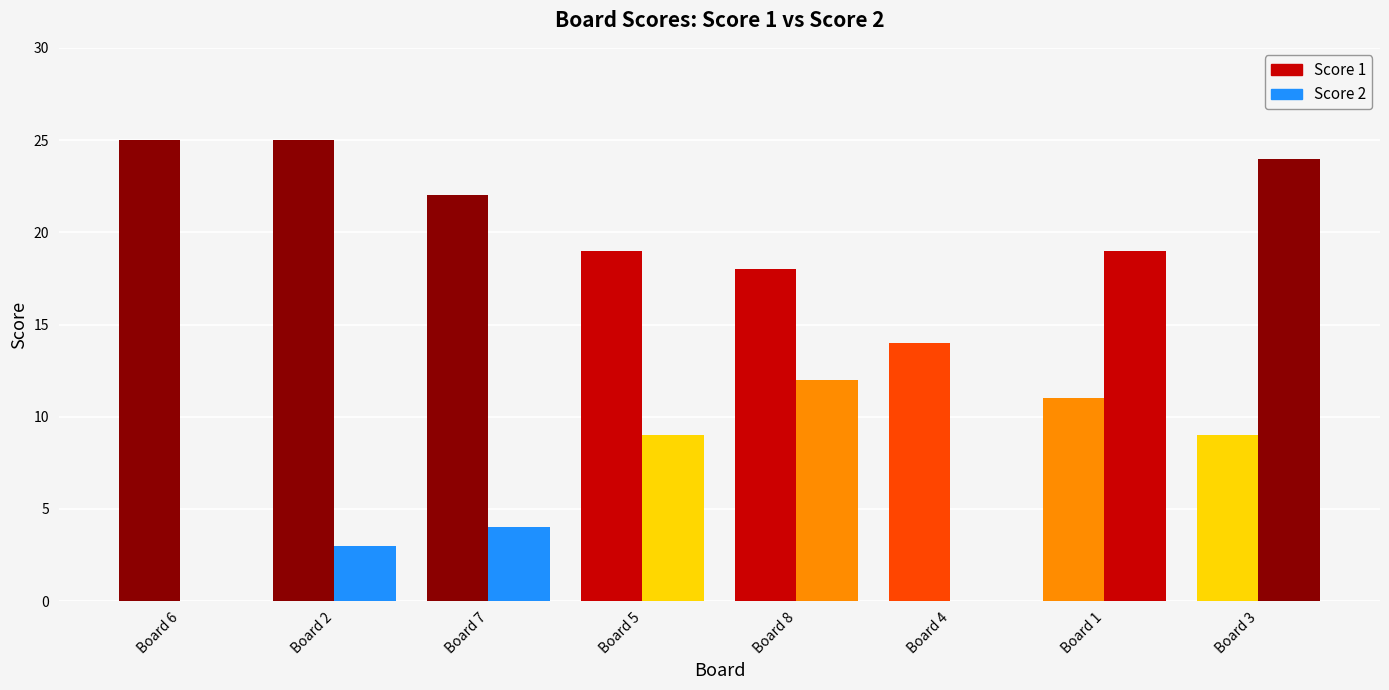

How many groups of bars are there?

8